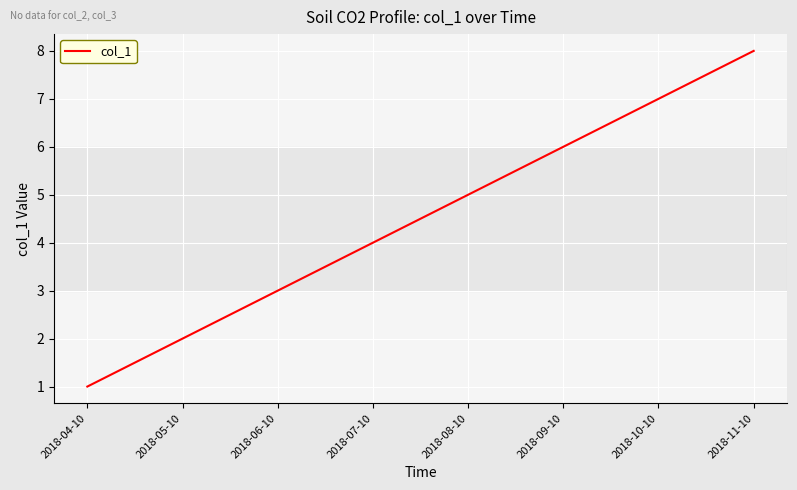

Reading left to right, list all the values displayed in this chart.

2018-04-10=1	2018-05-10=2	2018-06-10=3	2018-07-10=4	2018-08-10=5	2018-09-10=6	2018-10-10=7	2018-11-10=8